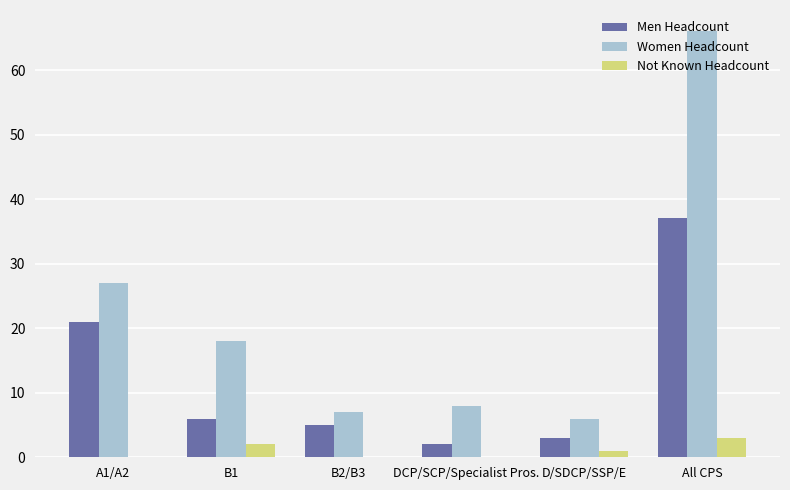

What is the spread (max minus min) of values at D/SDCP/SSP/E?

5